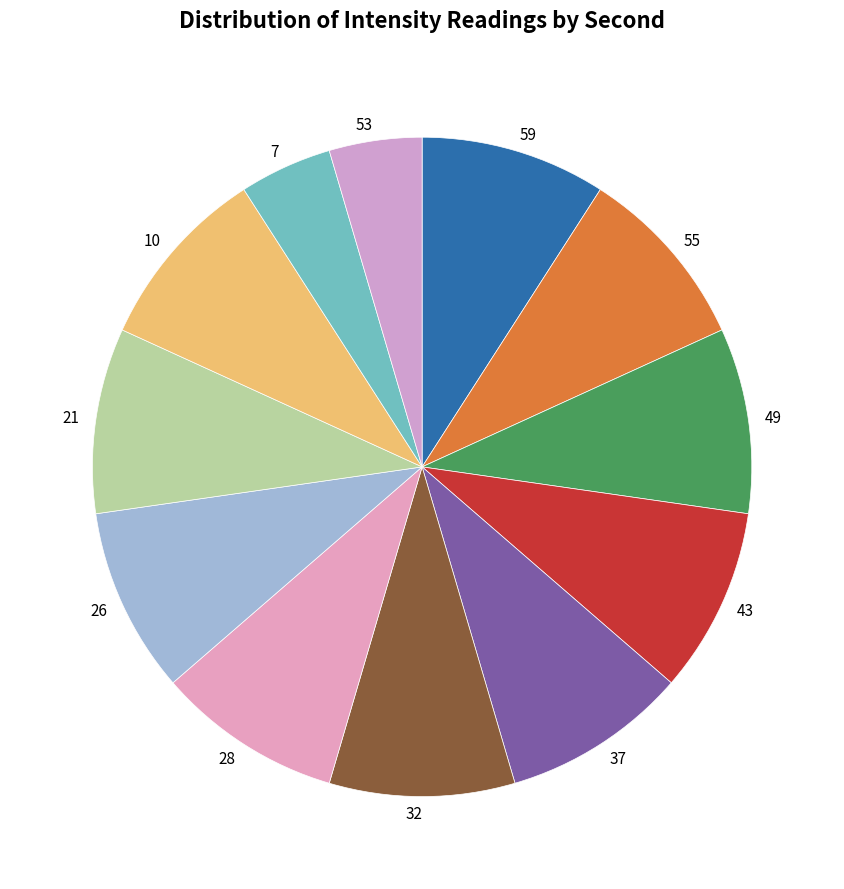

What is the ratio of the value at 28 to the value at 43?

1.0